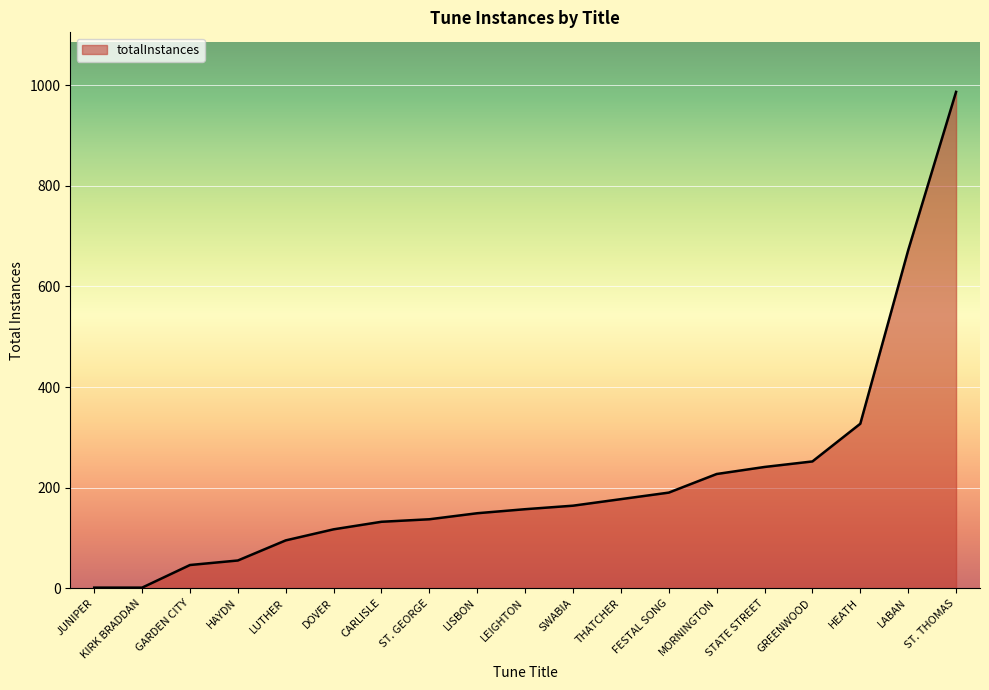

What is the ratio of the value at LUTHER to the value at MORNINGTON?

0.4